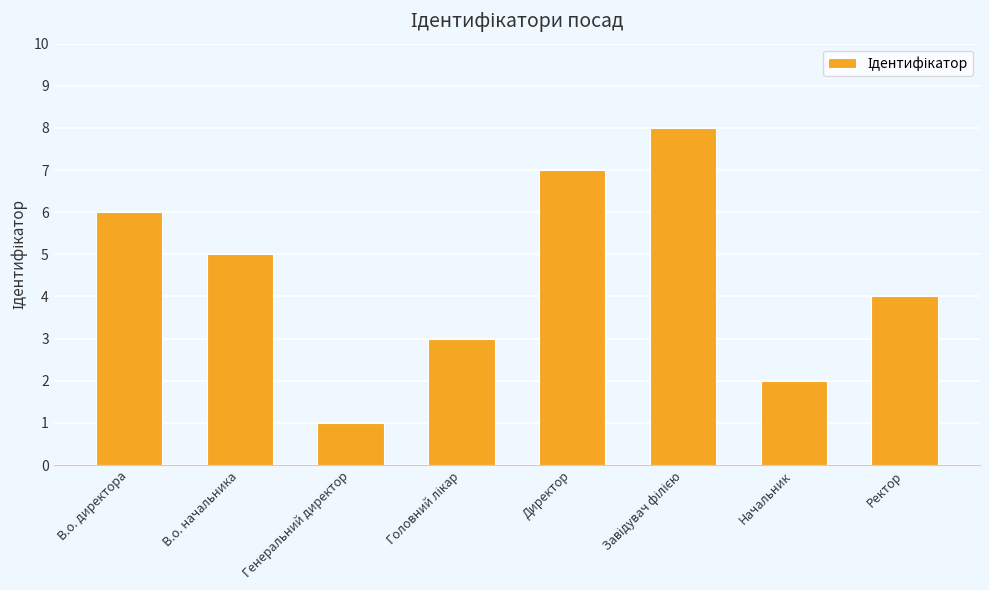

What is the smallest value displayed?

1